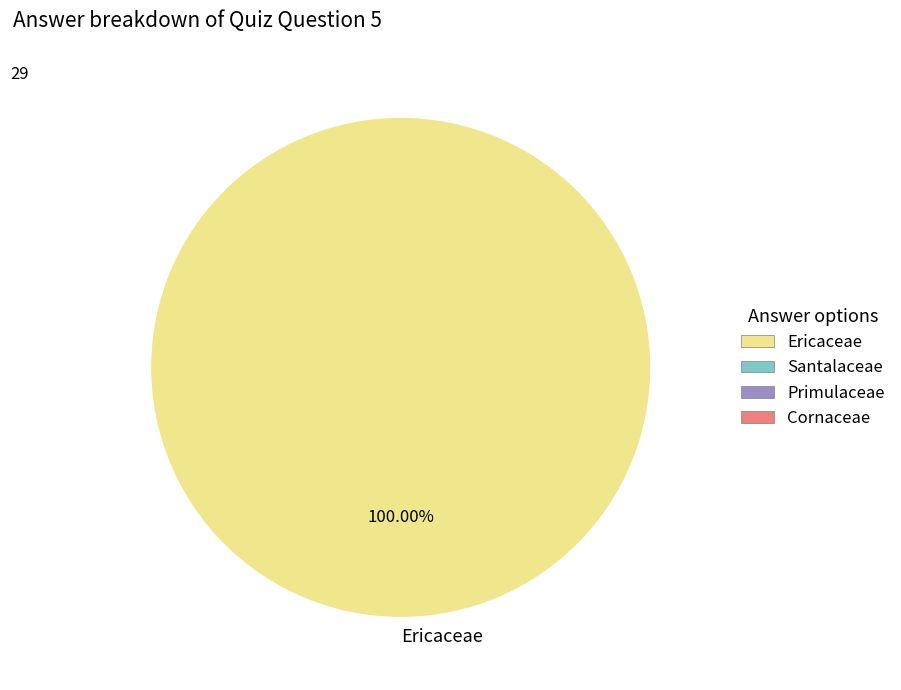

Is there a majority slice in this chart?

Yes